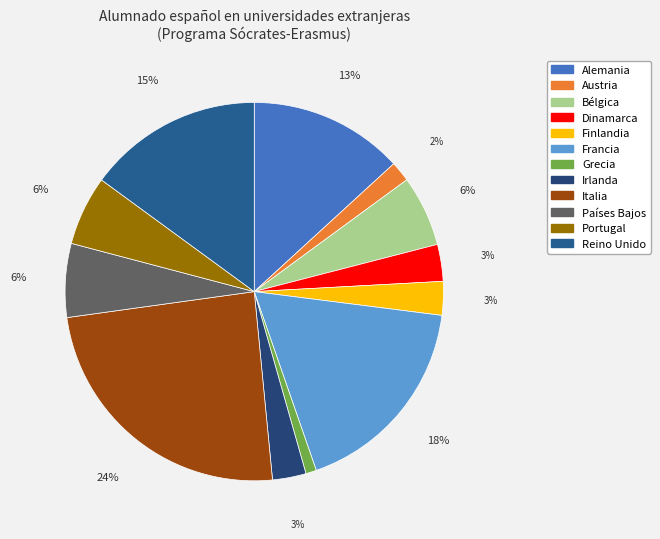

To the nearest percent, what percentage of the pie is Alemania?

13%